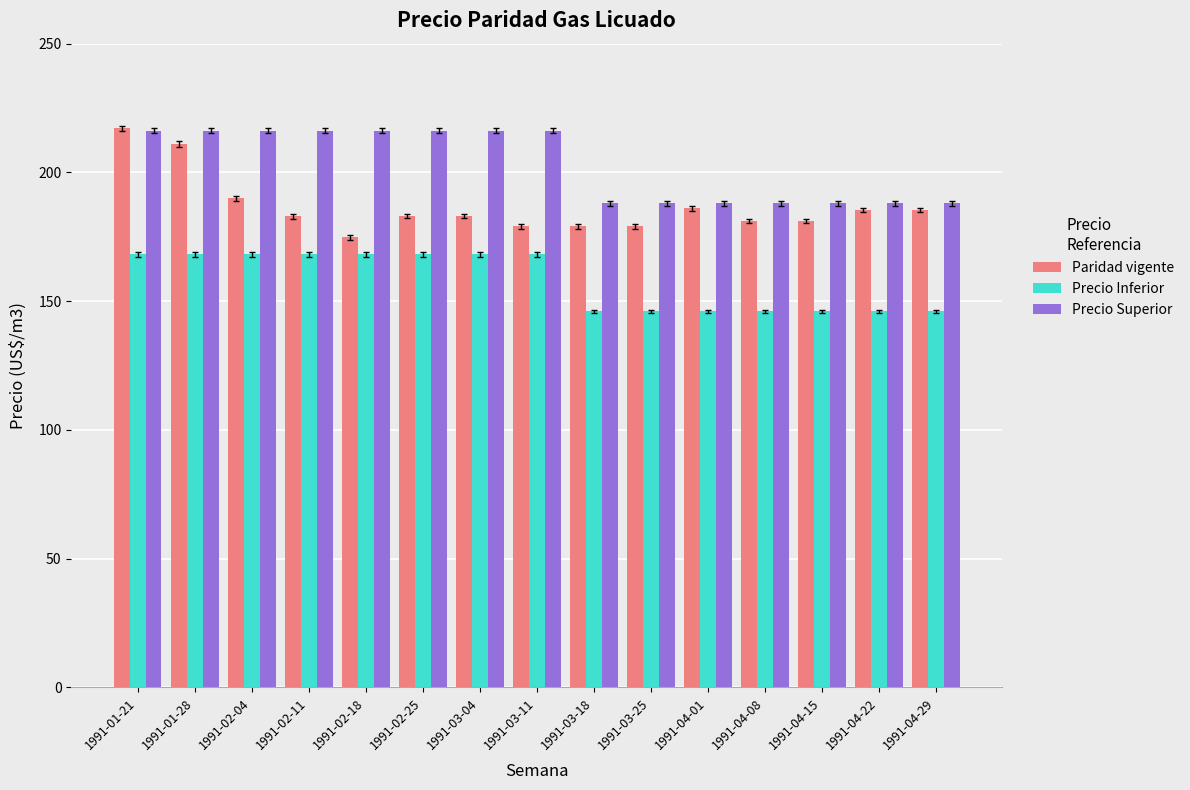

What position from the left is 1991-02-04?

3